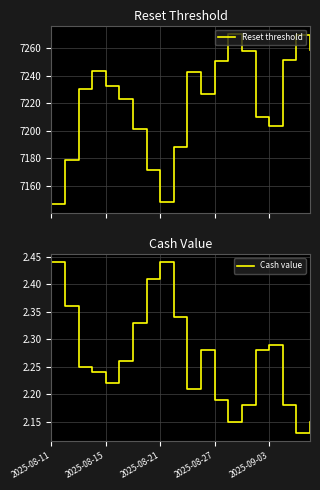

True or false: Cash value and Reset threshold cross at least once.

False